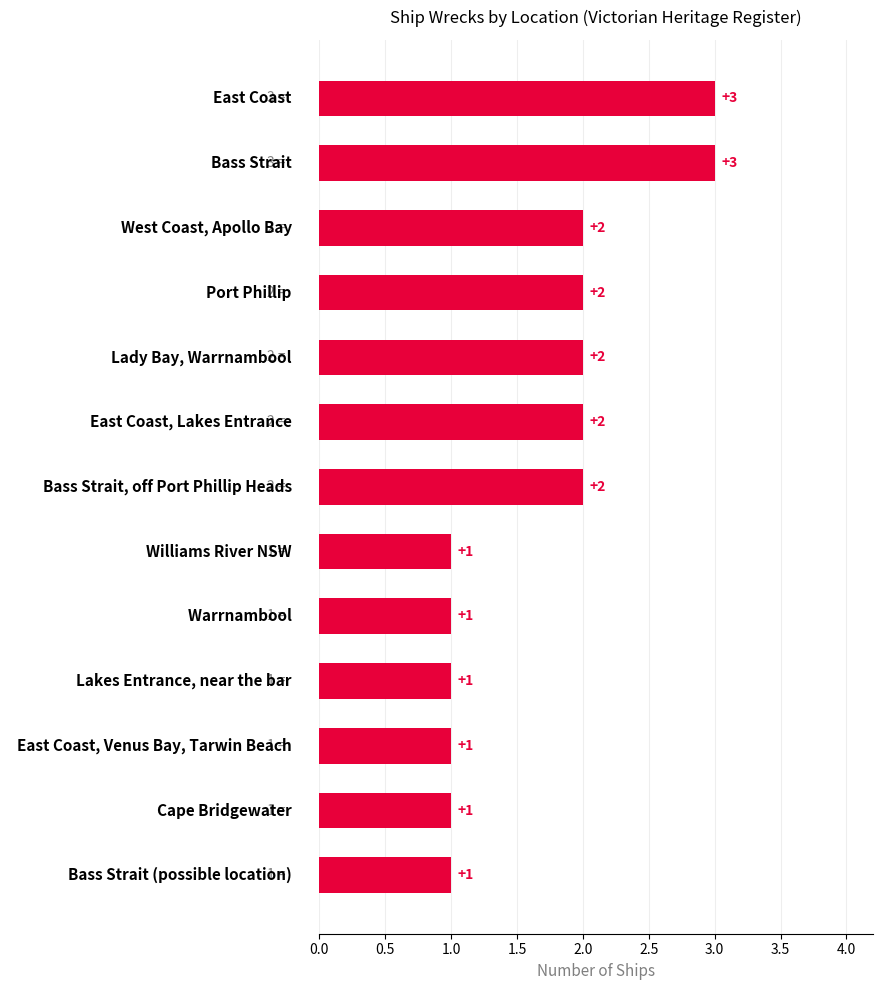

Reading bottom to top, list all the values displayed in this chart.

1	1	1	1	1	1	2	2	2	2	2	3	3